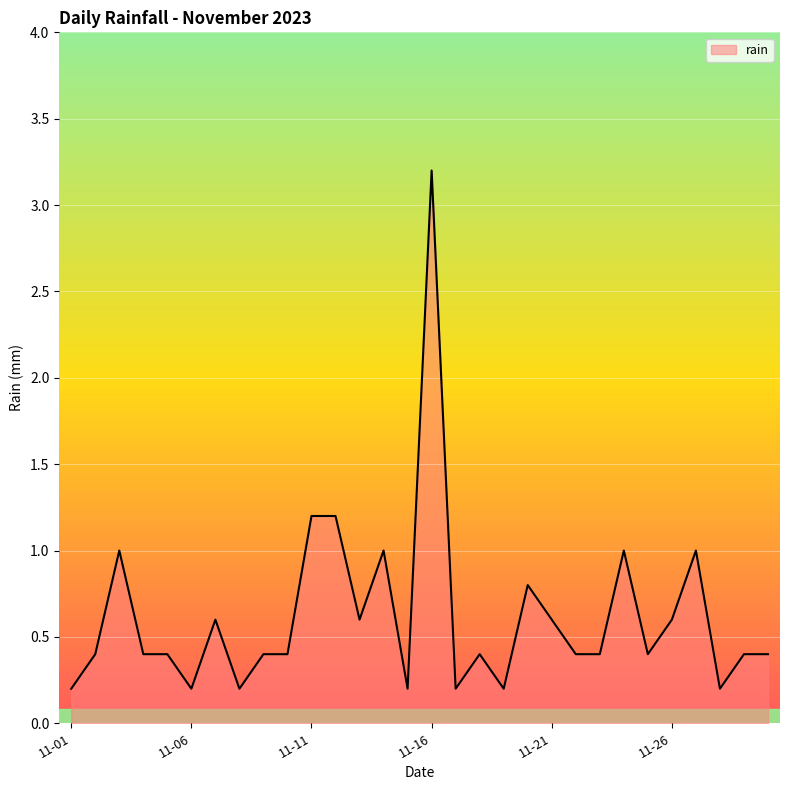

Count the number of data series in this chart.

1